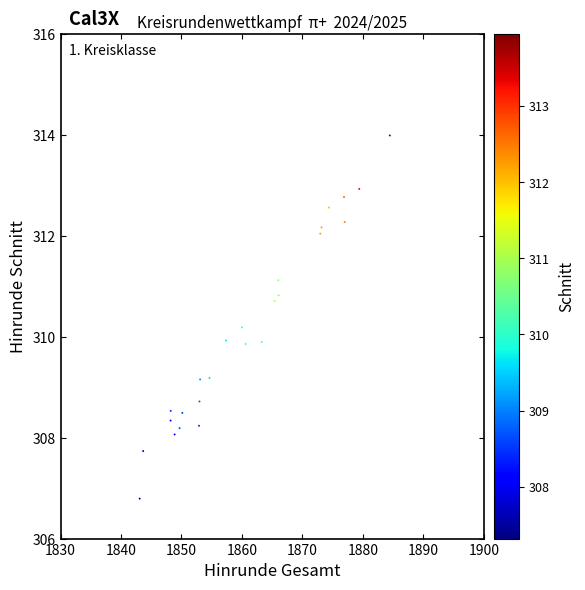

What is the range of X values (max minus min)?

41.4